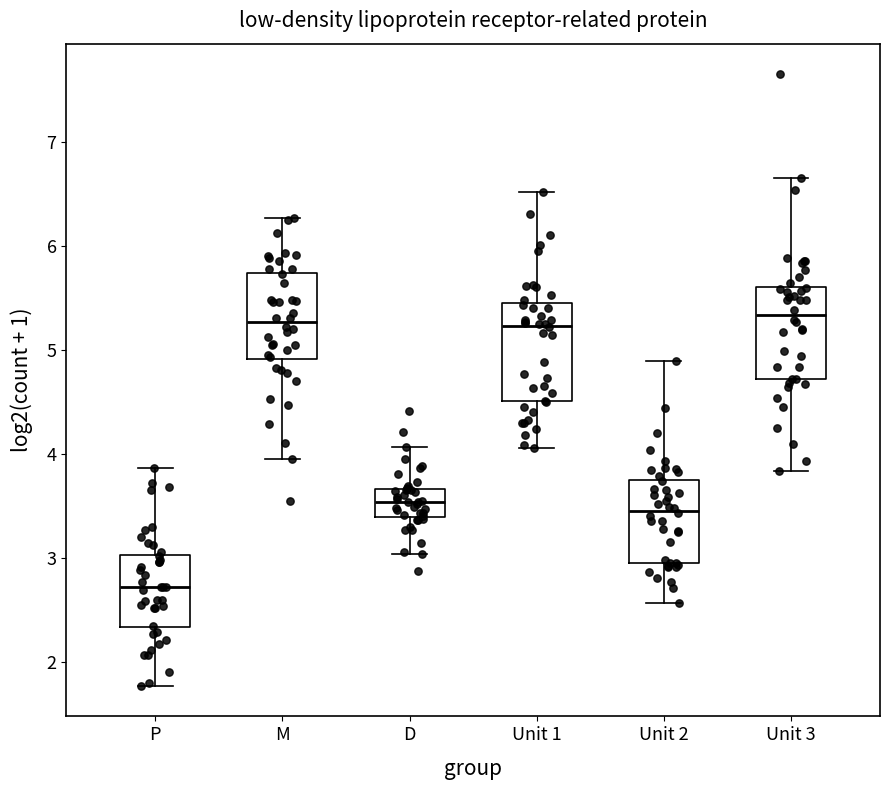

Reading left to right, transcribe this box plot: for each box, give where its median line is, the range the box spans, and where its two whiskers end, as read against the y-axis. The values are not printed on the chart, so give them approximately, as read against the axis.

P: median 2.7, box 2.3 to 3.0, whiskers 1.8 to 3.9
M: median 5.3, box 4.9 to 5.7, whiskers 4.0 to 6.3
D: median 3.5, box 3.4 to 3.7, whiskers 3.0 to 4.1
Unit 1: median 5.2, box 4.5 to 5.4, whiskers 4.1 to 6.5
Unit 2: median 3.5, box 3.0 to 3.8, whiskers 2.6 to 4.9
Unit 3: median 5.3, box 4.7 to 5.6, whiskers 3.8 to 6.7